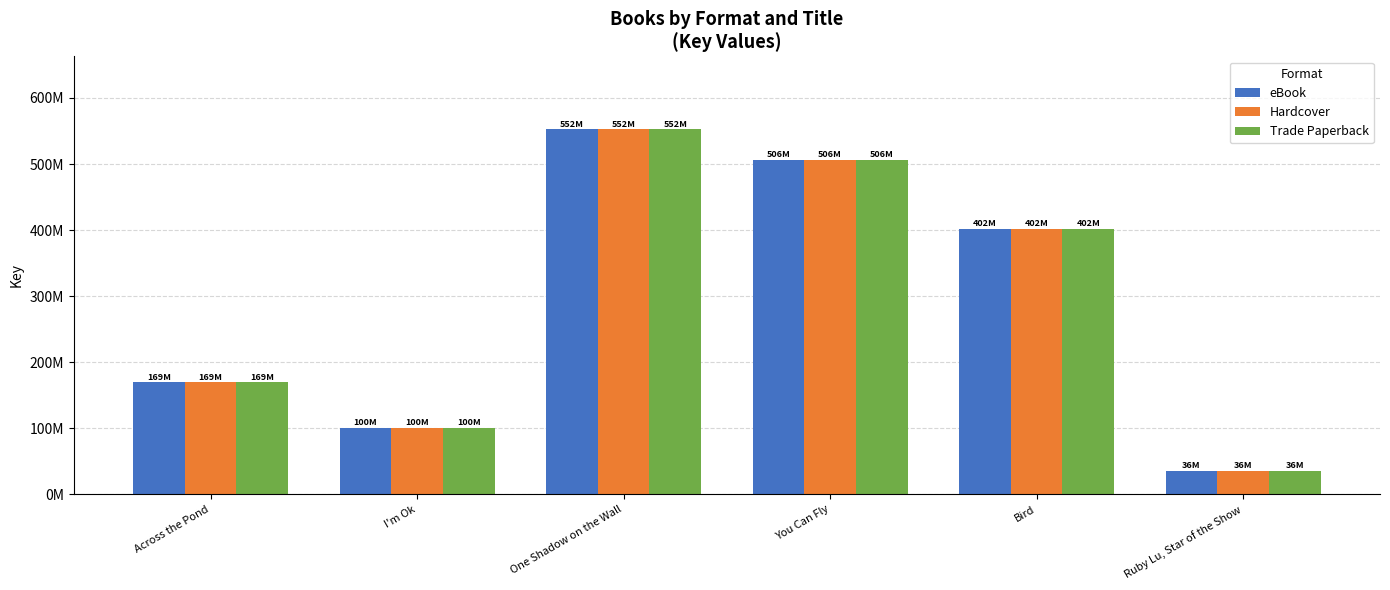

Reading right to left, list all the values displayed in this chart.

eBook: 36103072	401677455	506189916	552304373	100365056	169430133
Hardcover: 36103072	401677455	506189916	552304373	100365056	169430133
Trade Paperback: 36103072	401677455	506189916	552304373	100365056	169430133